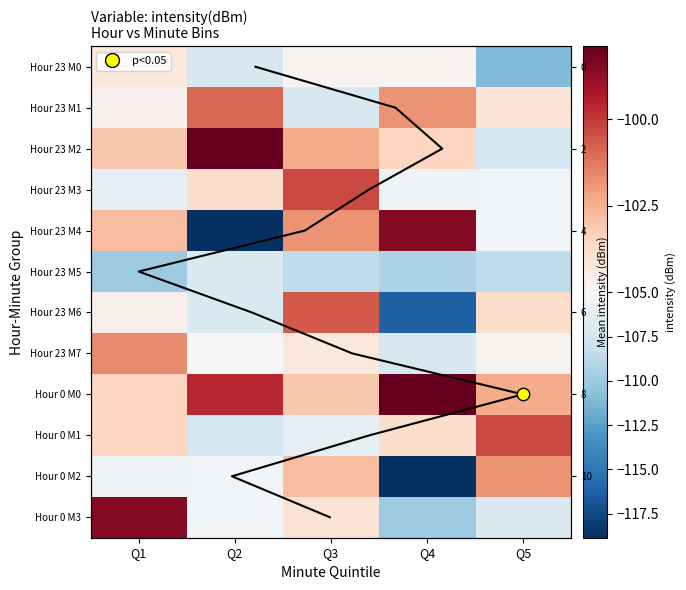

How many categories are shown in the chart?

5